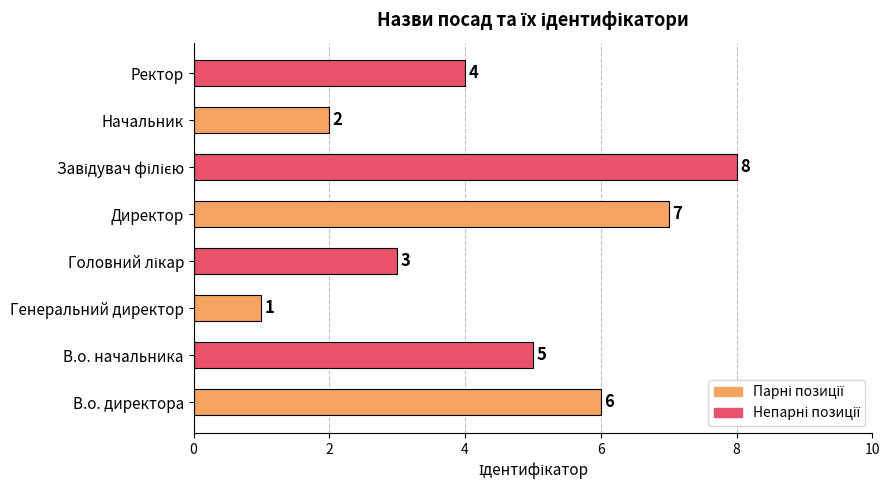

Reading top to bottom, extract all data points from this chart.

4	2	8	7	3	1	5	6